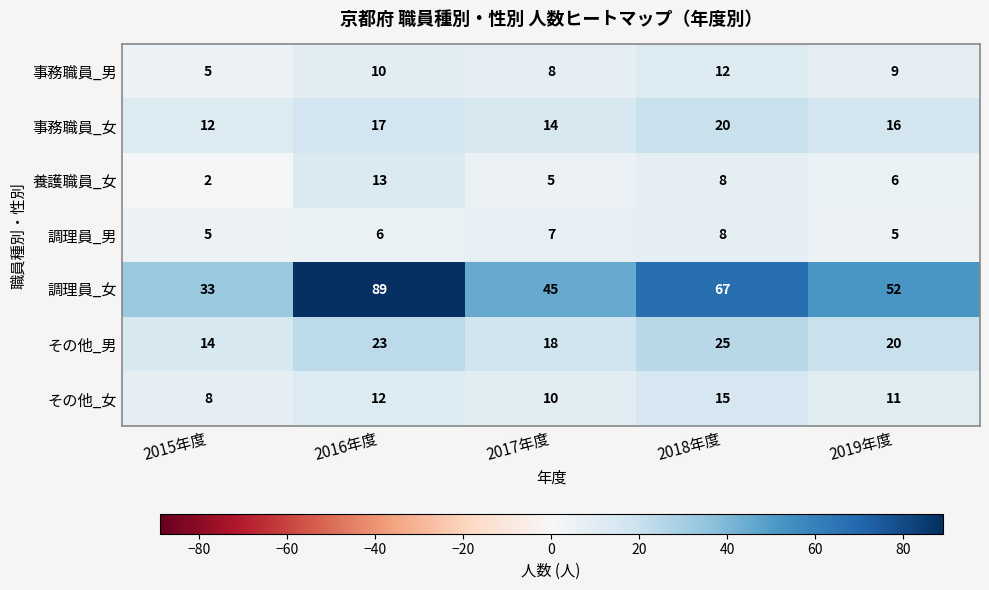

Which series changed the most between 2018年度 and 2019年度?

調理員_女